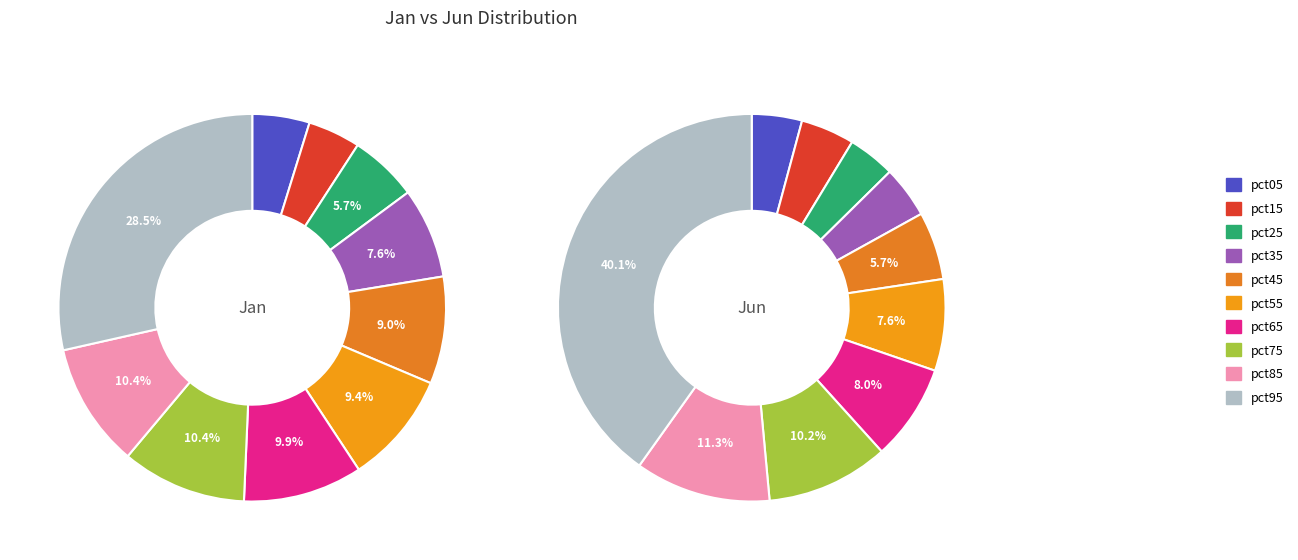

How much of the chart is everything except pct85?

89.6%